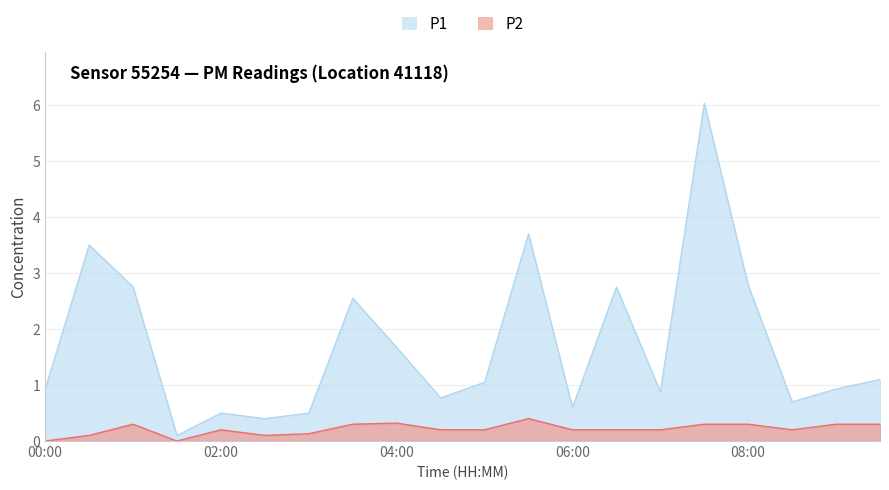

How many categories are shown in the chart?

20